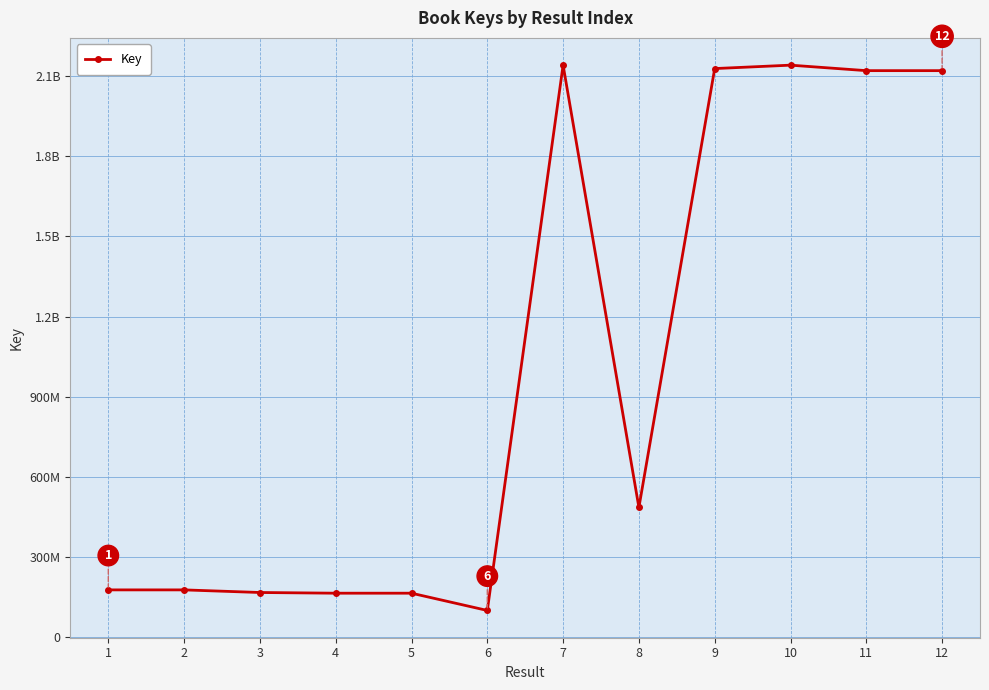

Rank the categories by value from highest to lowest.

7, 10, 9, 12, 11, 8, 2, 1, 3, 4, 5, 6